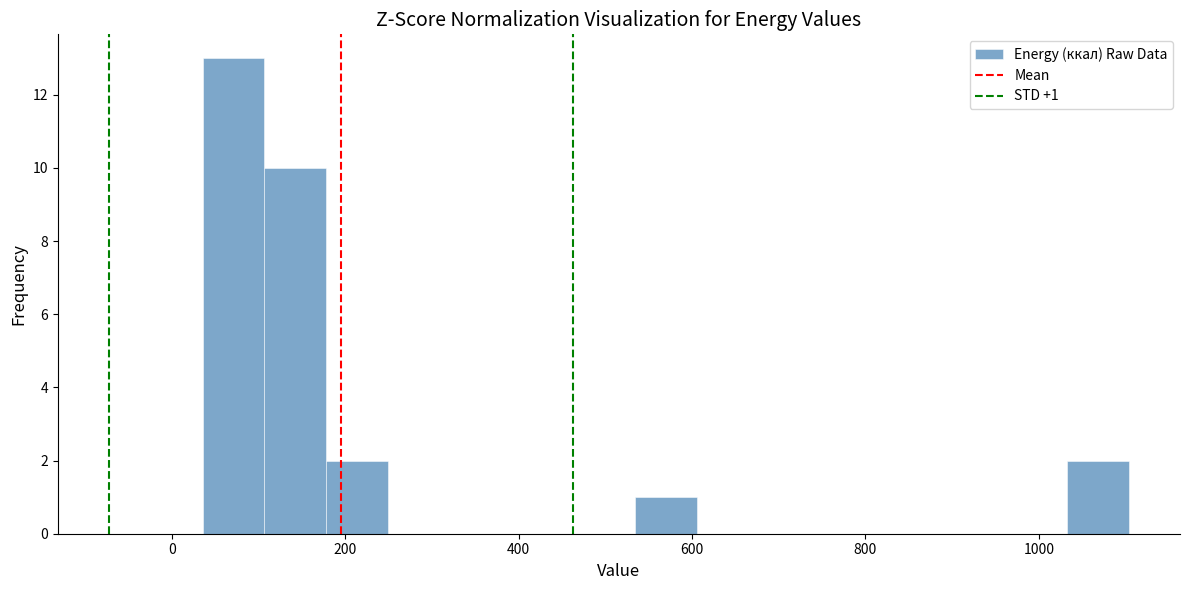

Around what value on the x-axis is the tallest bar? Give the approximate position of its centre, as read against the axis.

80